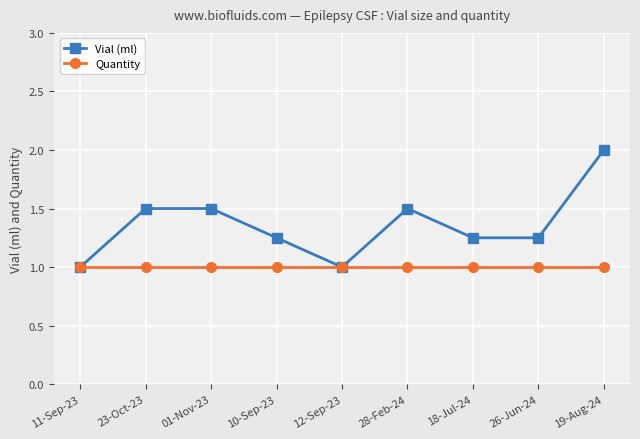

How many Vial (ml) values are between 1 and 2?

9